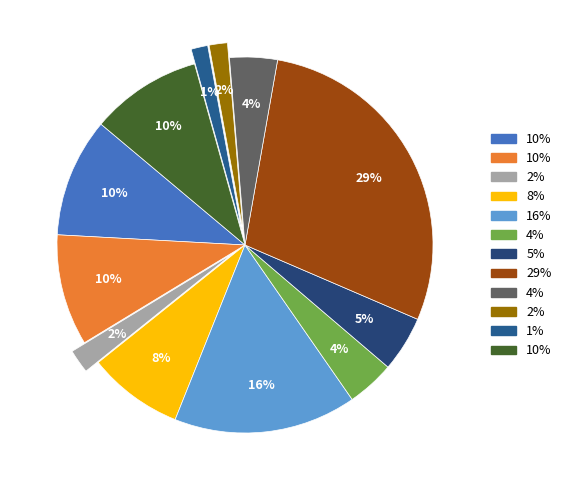

Count the number of slices in the pie.

12